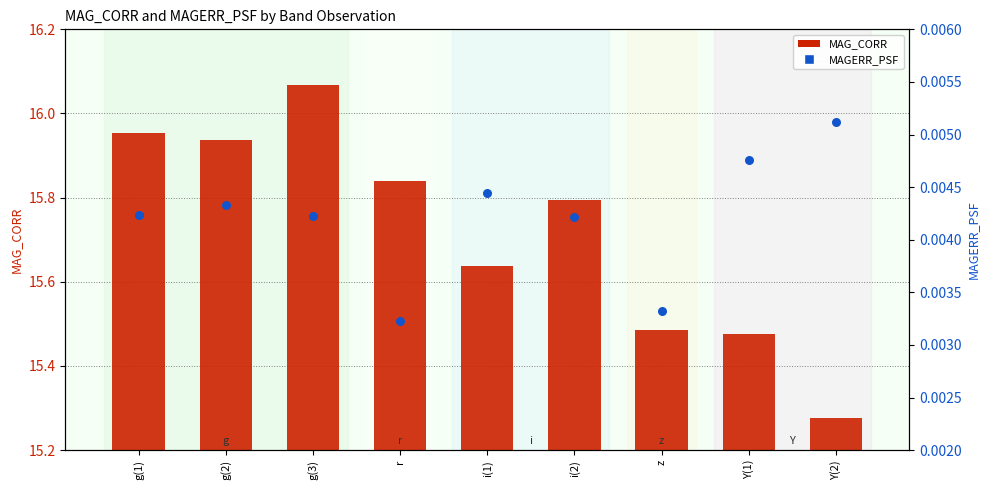

Is the value of MAG_CORR at g(3) greater than the value of MAGERR_PSF at Y(2)?

Yes